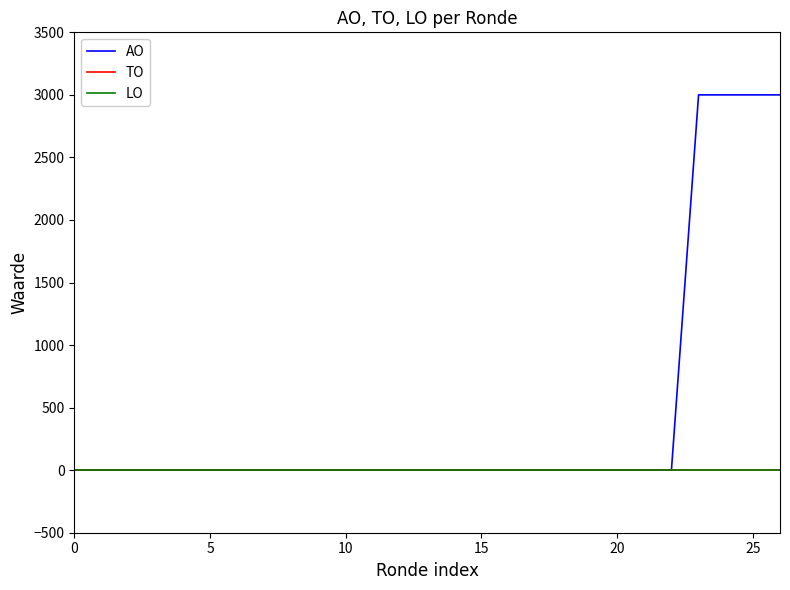

Does the chart have visible grid lines?

No